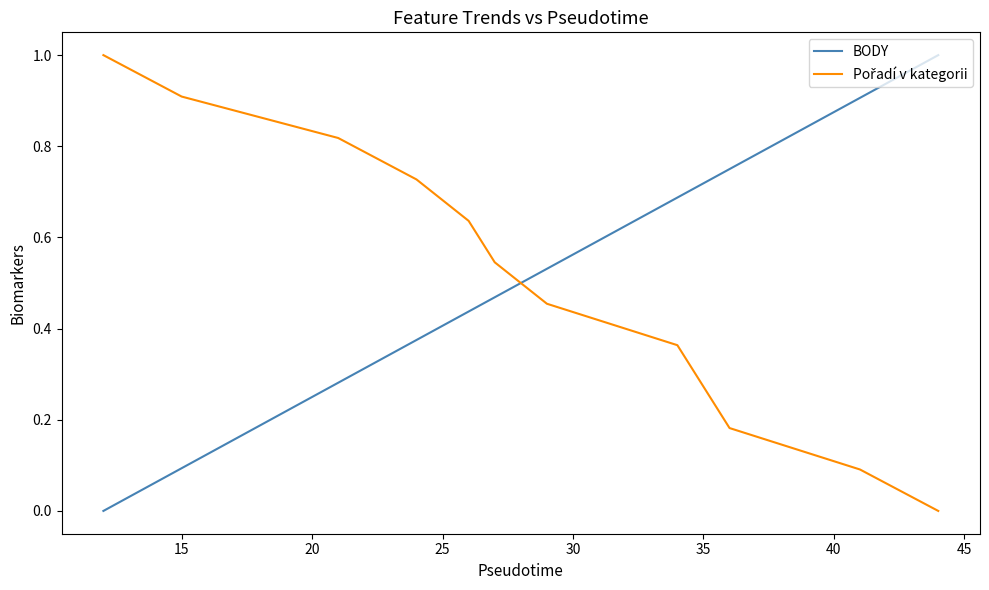

What is the difference between the maximum and minimum values in the BODY series?

1.0